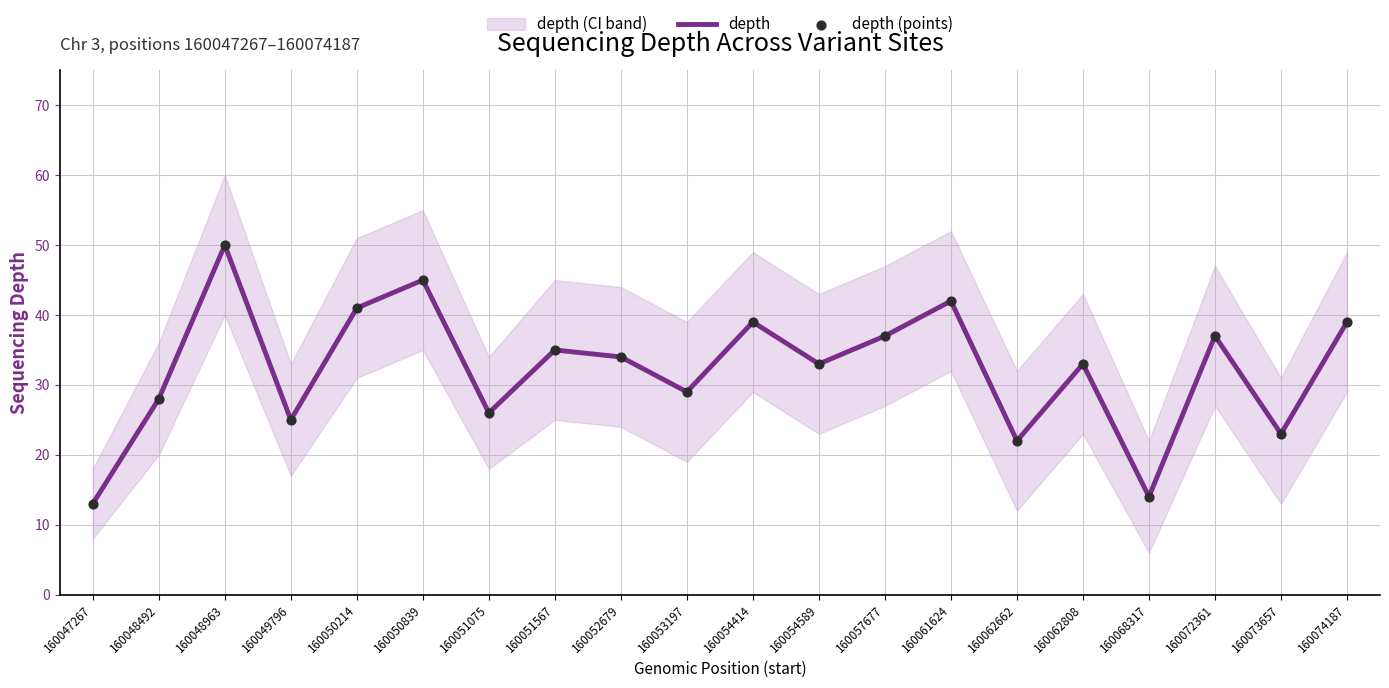

Is the value of depth (points) at 160054414 greater than the value of depth at 160051075?

Yes